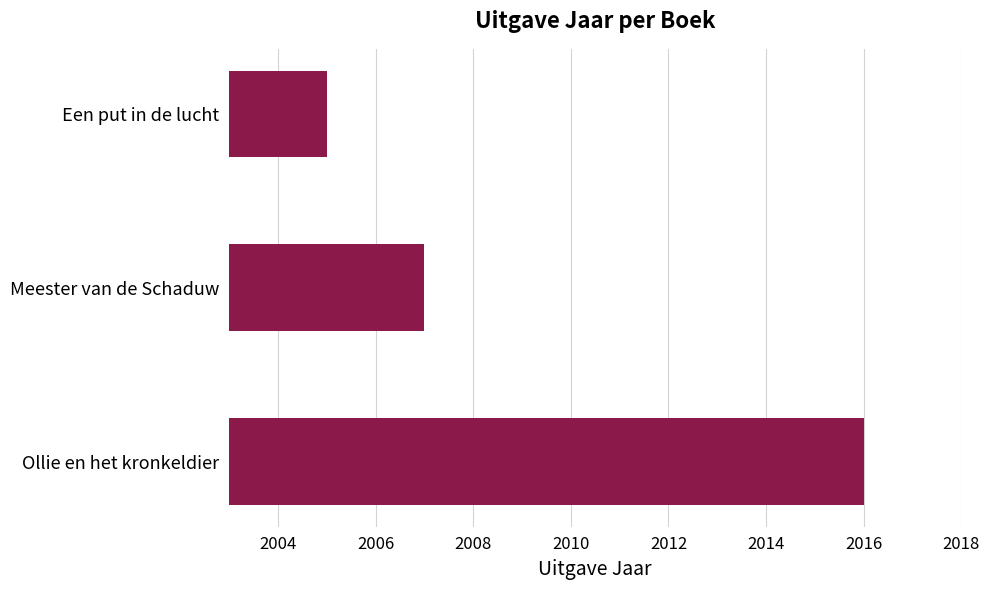

The value at Een put in de lucht is 3198. True or false?

False